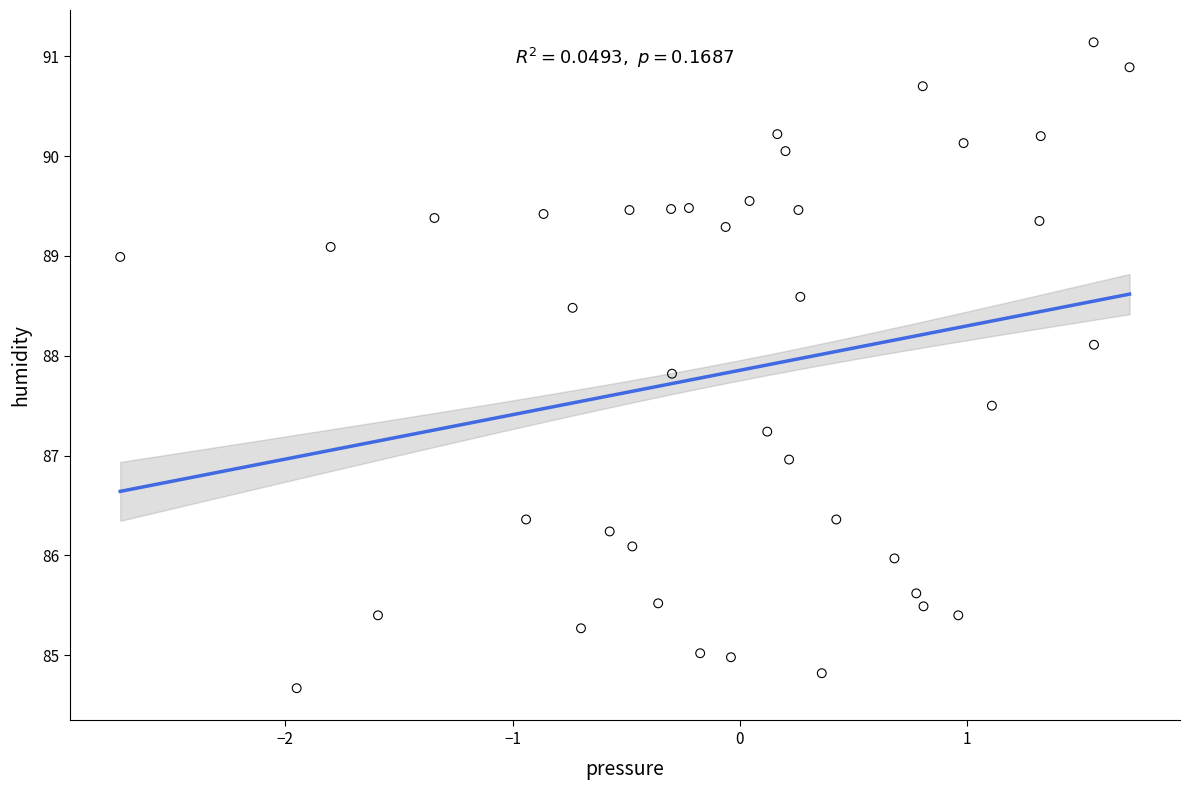

What is the range of Y values (max minus min)?

6.5